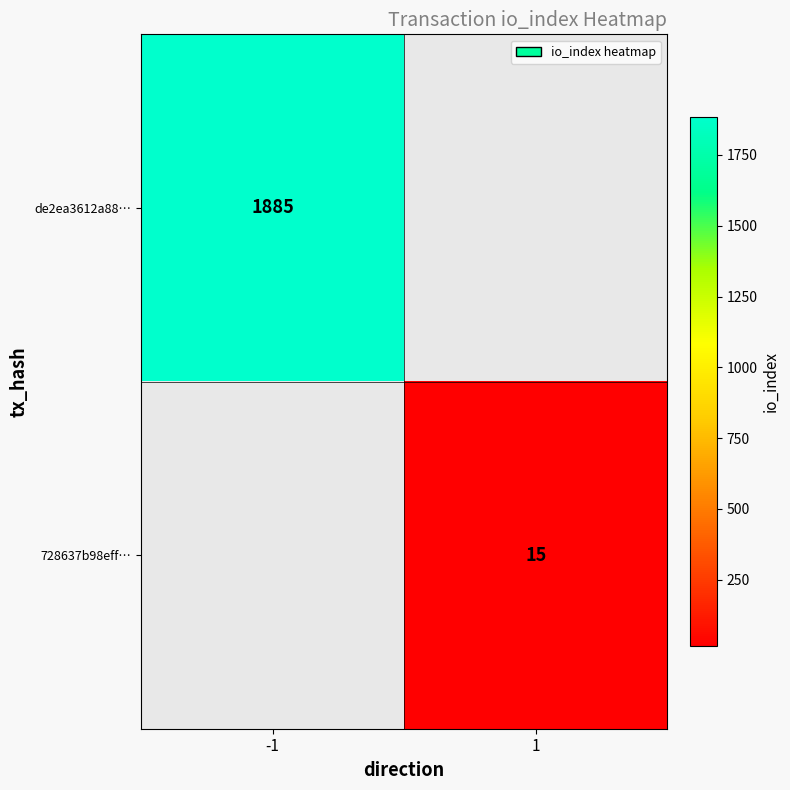

The 728637b98eff… series shows 6 at 1. True or false?

False